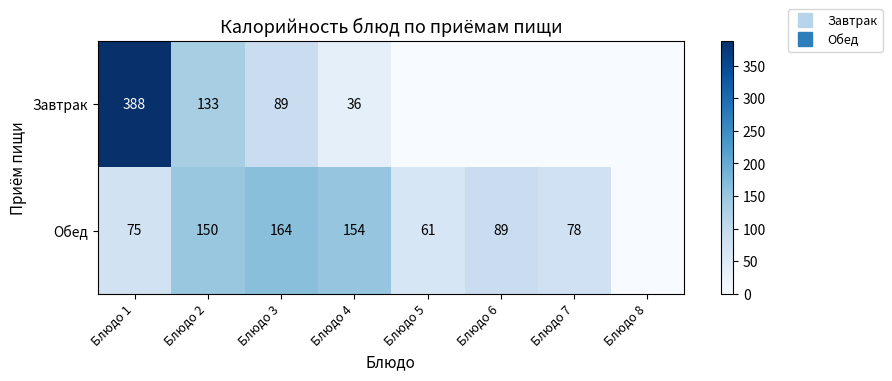

What is the spread (max minus min) of values at Блюдо 4?

118